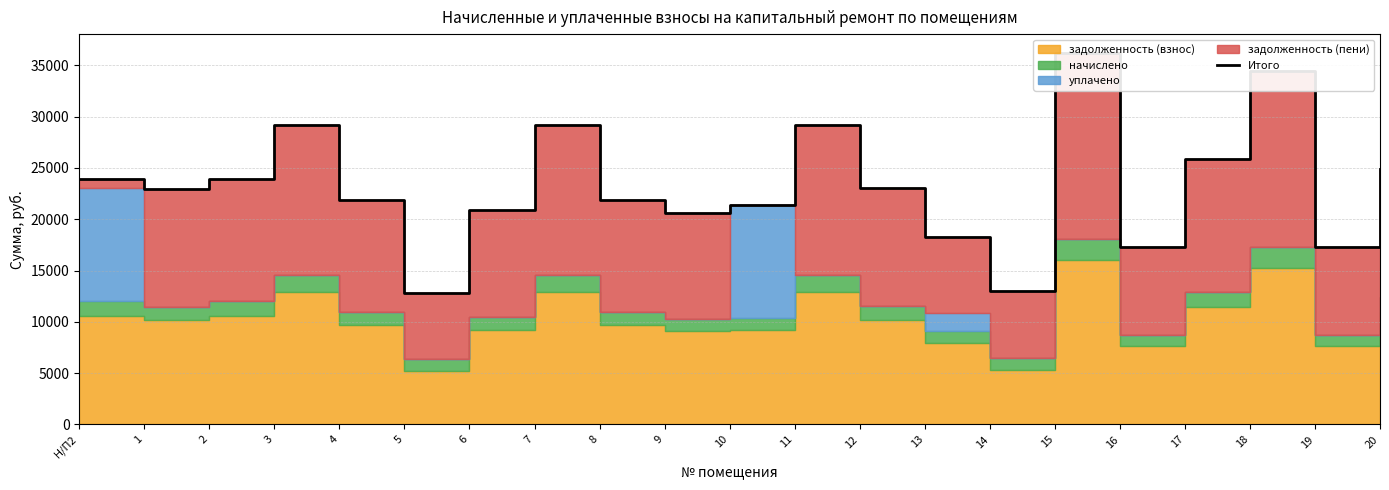

The value at 5 is 12841.5. True or false?

True